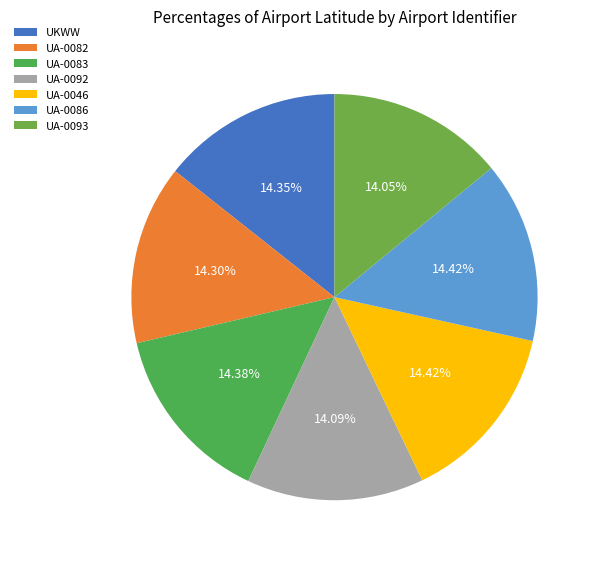

Is it true that UA-0046 is 4% of the pie?

False